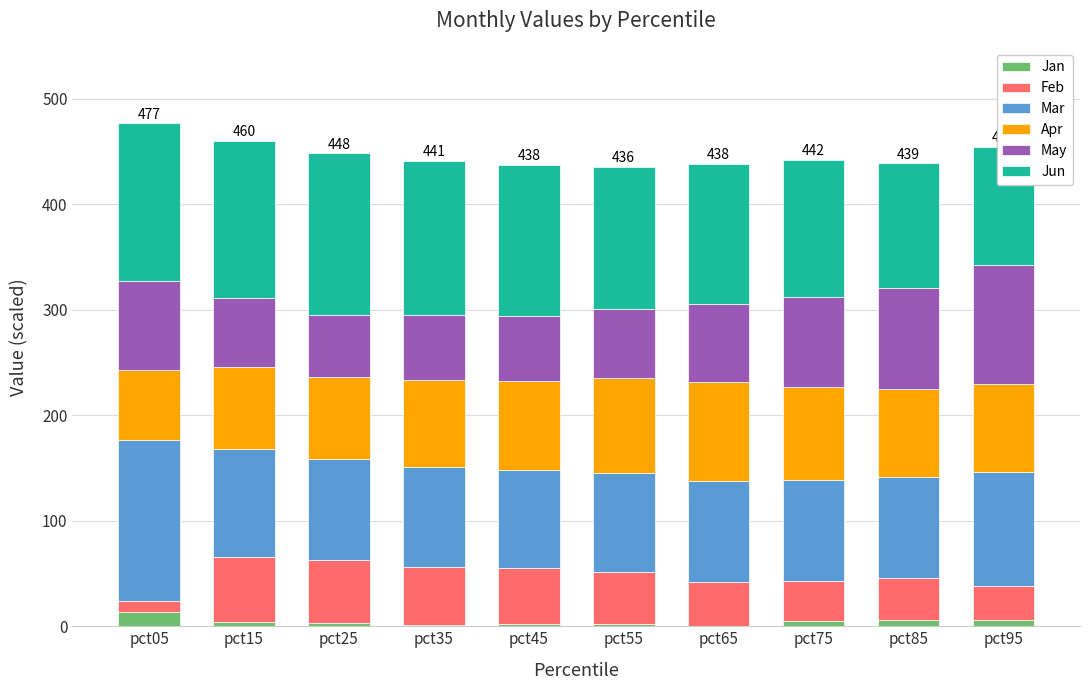

Reading right to left, extract all data points from this chart.

Jan: 6.2	5.8	4.5	0.7	1.8	2.5	1.3	3.1	3.9	13.9
Feb: 32.0	39.5	38.5	41.7	49.5	52.5	55.3	59.8	61.3	10.1
Mar: 108.4	96.4	95.6	95.2	94.2	92.8	94.6	95.8	103.1	152.7
Apr: 83.1	83.2	88.5	94.2	90.0	84.8	82.3	77.9	77.1	66.2
May: 112.2	95.7	84.7	73.3	64.9	61.9	61.0	58.6	66.1	83.9
Jun: 112.6	118.2	130.1	133.4	135.3	143.1	146.8	153.1	148.9	149.8